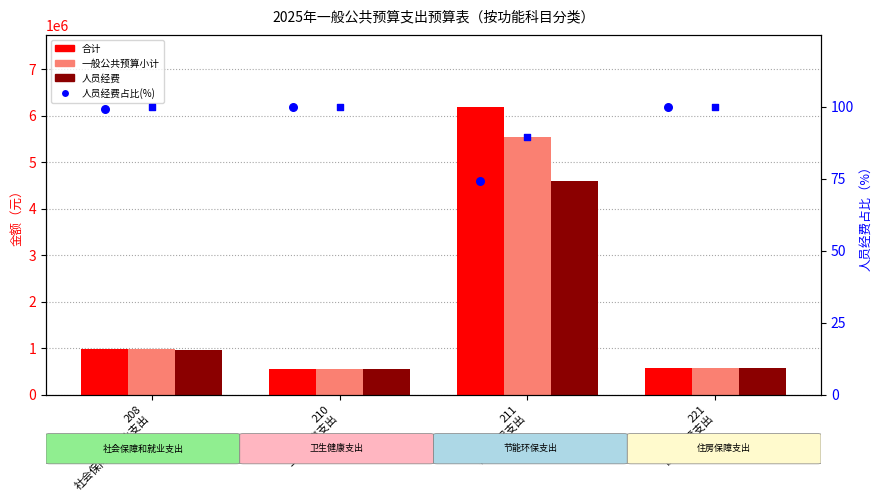

Which series contains the highest Y value?

合计